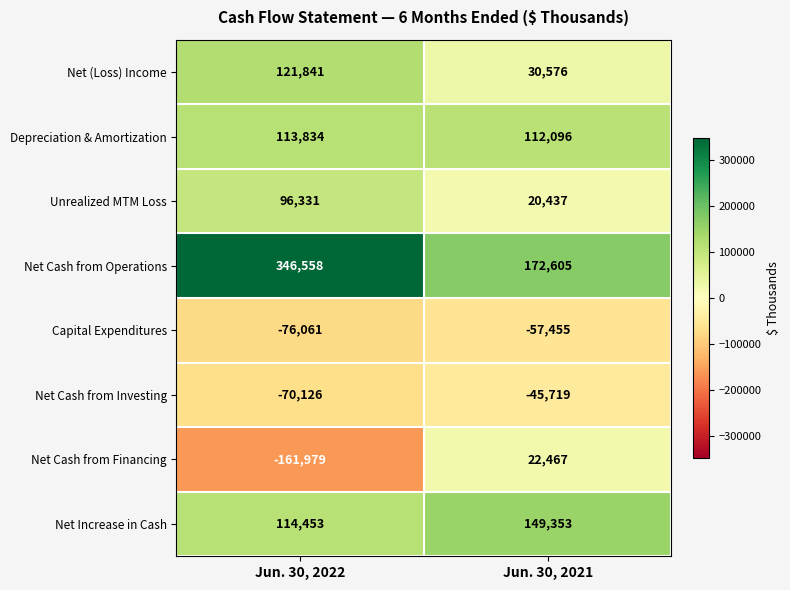

The Capital Expenditures series shows -47335 at Jun. 30, 2022. True or false?

False